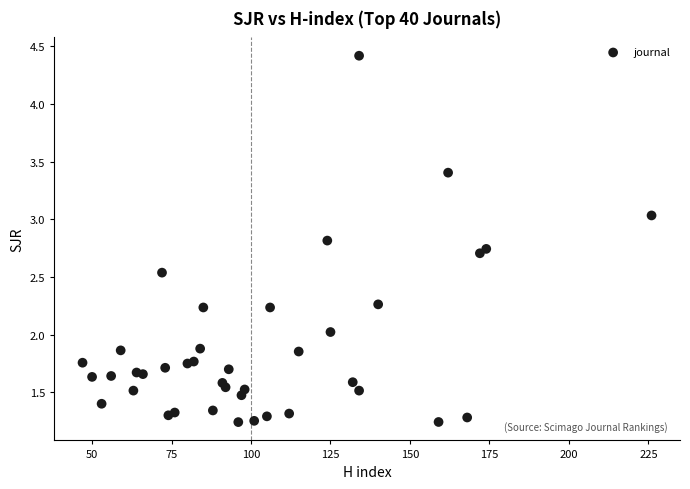

What is the range of X values (max minus min)?

179.0